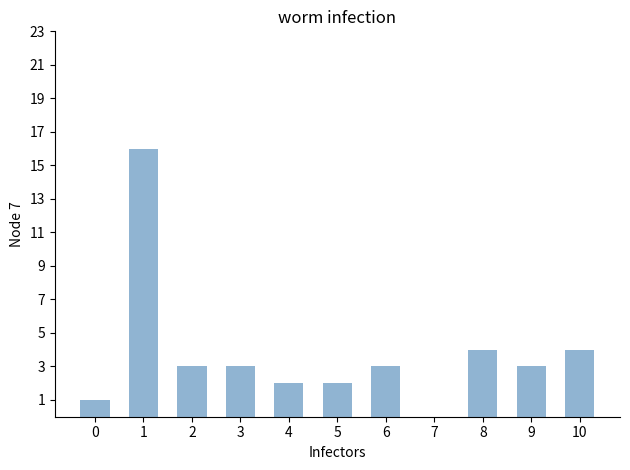

Reading left to right, what are all the values shown in this chart?

0=1	1=16	2=3	3=3	4=2	5=2	6=3	7=0	8=4	9=3	10=4